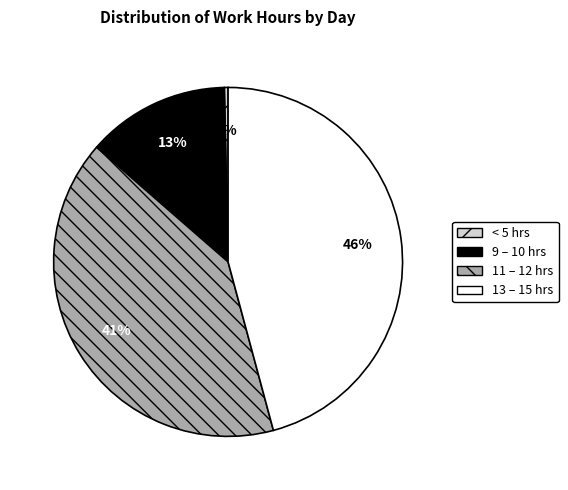

Rank the categories by value from lowest to highest.

< 5 hrs, 9 – 10 hrs, 11 – 12 hrs, 13 – 15 hrs